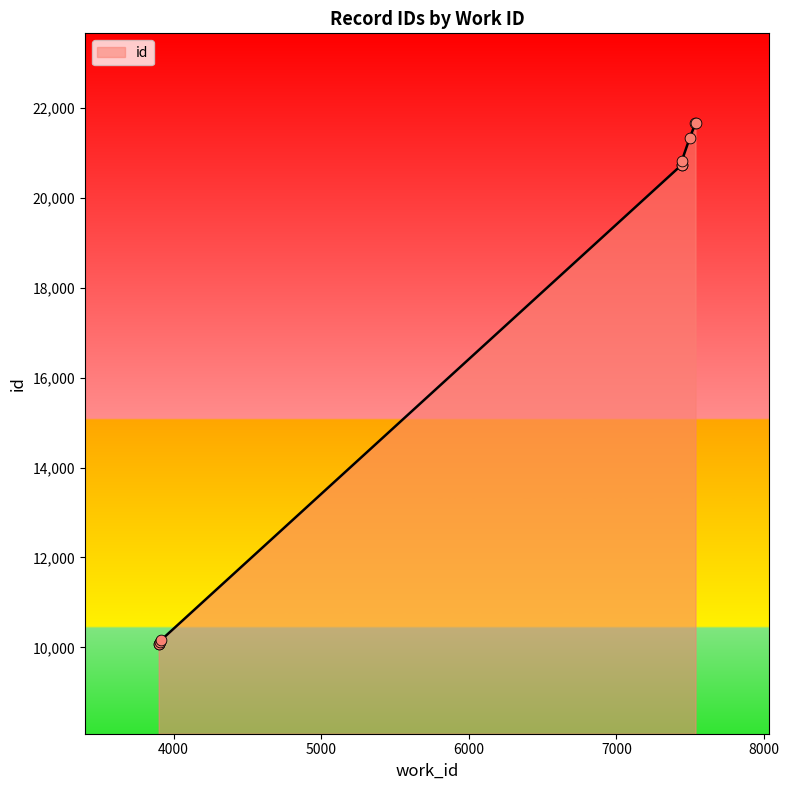

Between 7535 and 7442, which is larger?

7535